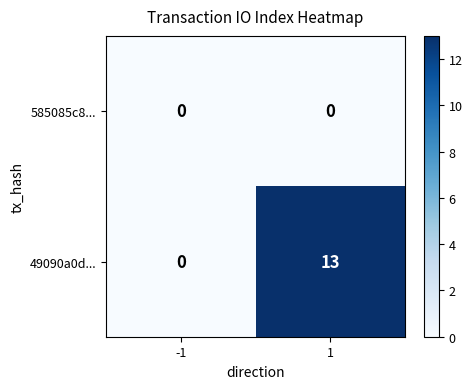

At how many categories does at least one series exceed 10?

1